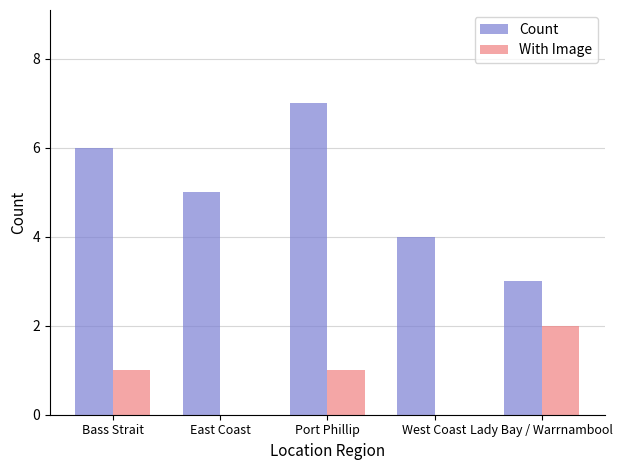

What is the maximum value for Count?

7